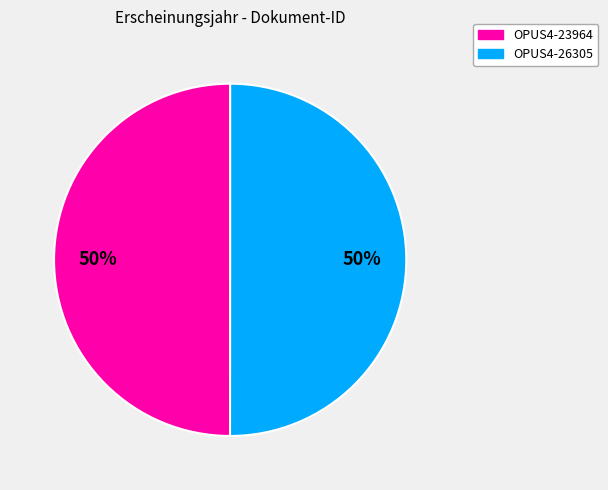

What is the ratio of the value at OPUS4-26305 to the value at OPUS4-23964?

1.0